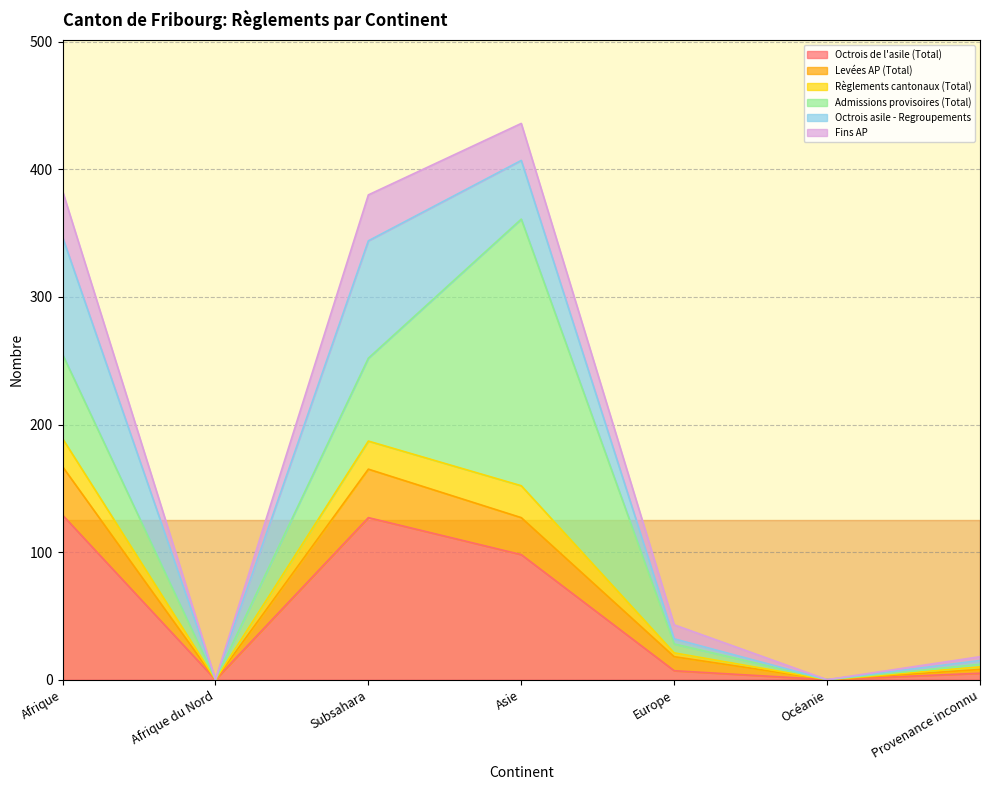

What is the highest value of the Octrois de l'asile (Total) series?

129